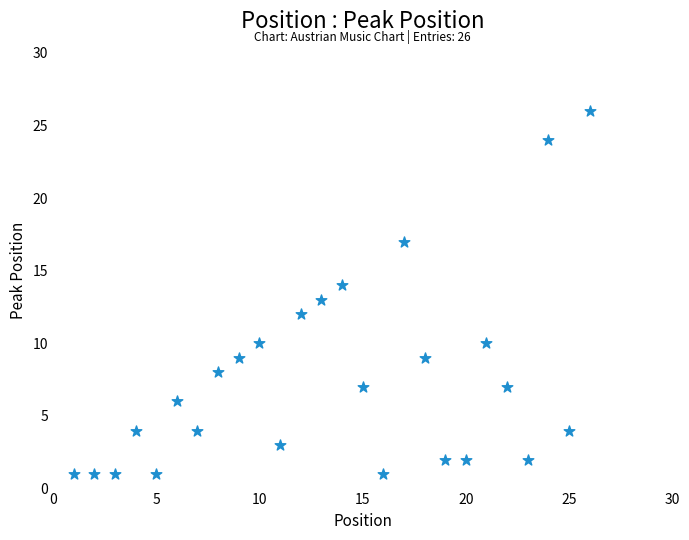

What is the range of X values (max minus min)?

25